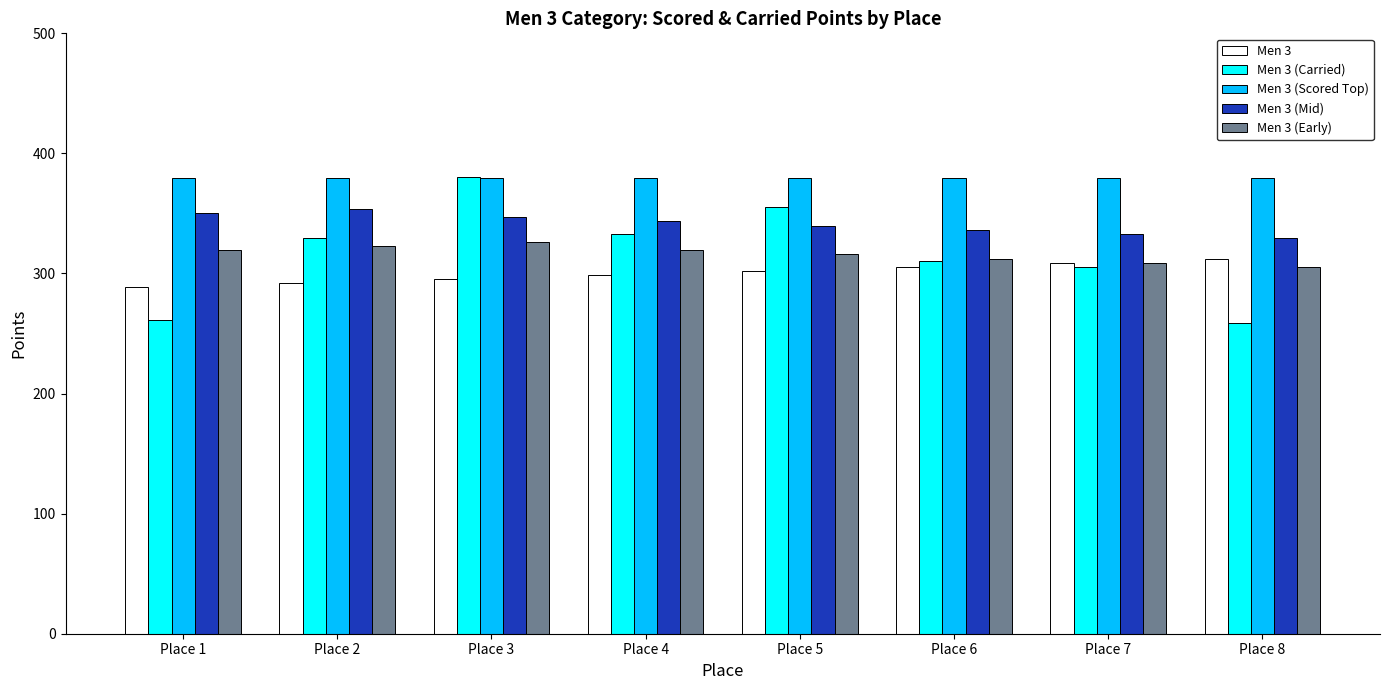

The Men 3 (Early) series shows 130.4 at Place 6. True or false?

False